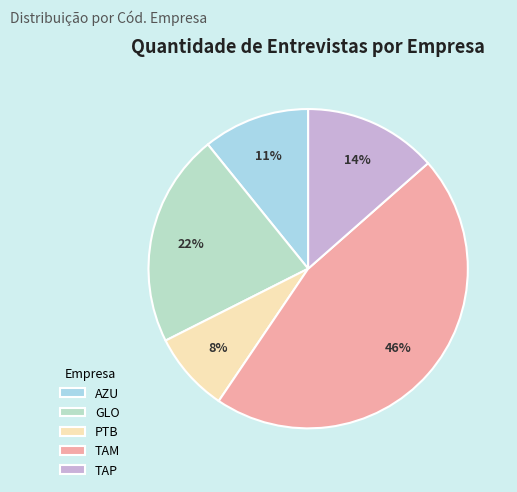

To the nearest percent, what is the average slice percentage?

20%